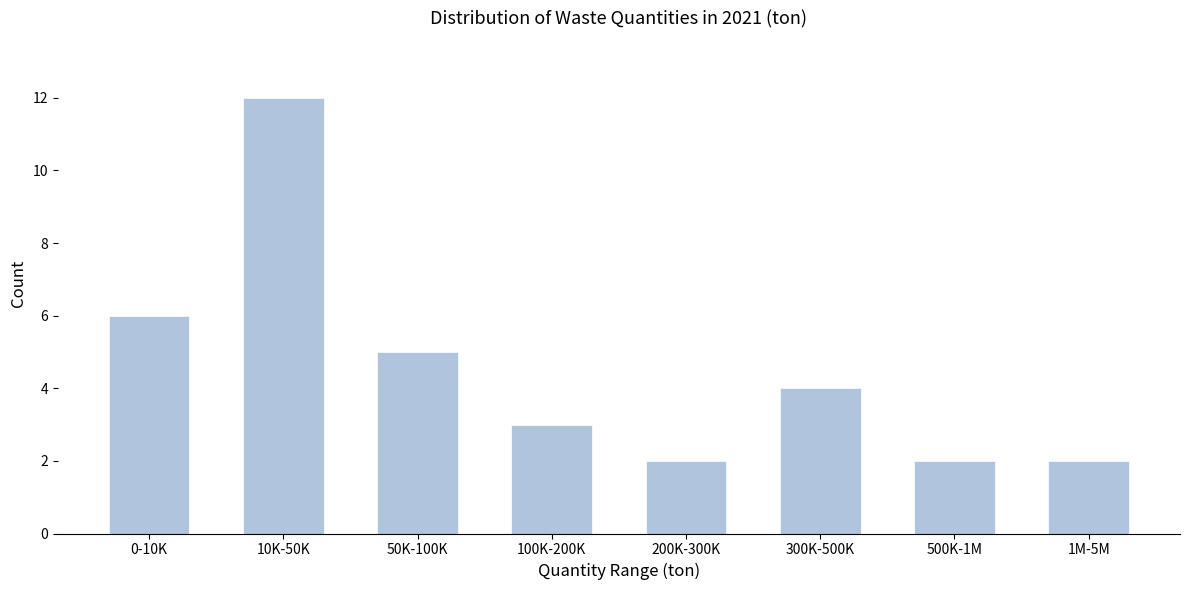

Reading left to right, extract all data points from this chart.

6	12	5	3	2	4	2	2